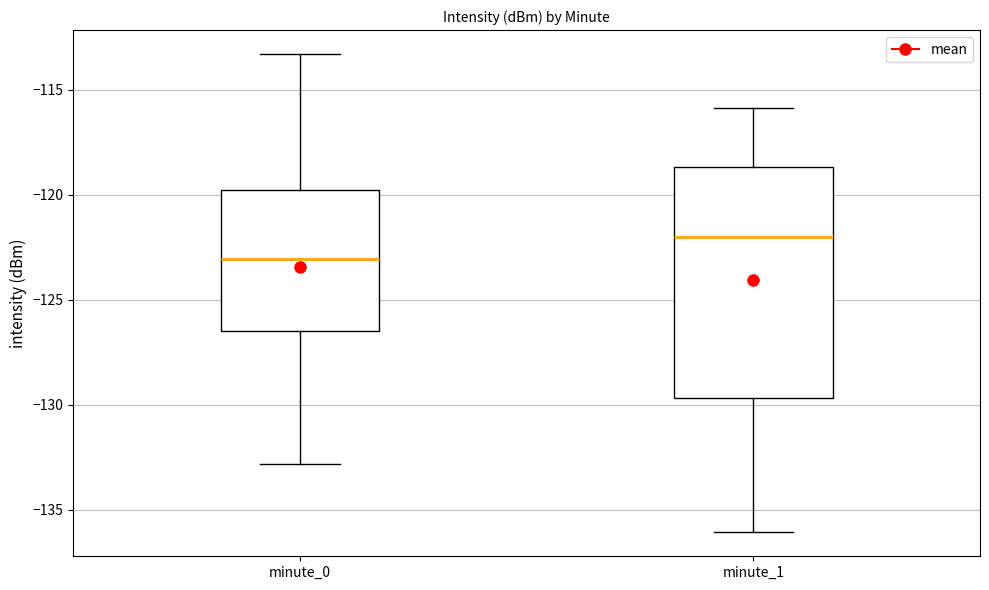

Reading left to right, transcribe this box plot: for each box, give where its median line is, the range the box spans, and where its two whiskers end, as read against the y-axis. The values are not printed on the chart, so give them approximately, as read against the axis.

minute_0: median -123.0, box -126.5 to -120.0, whiskers -133.0 to -113.5
minute_1: median -122.0, box -129.5 to -118.5, whiskers -136.0 to -116.0